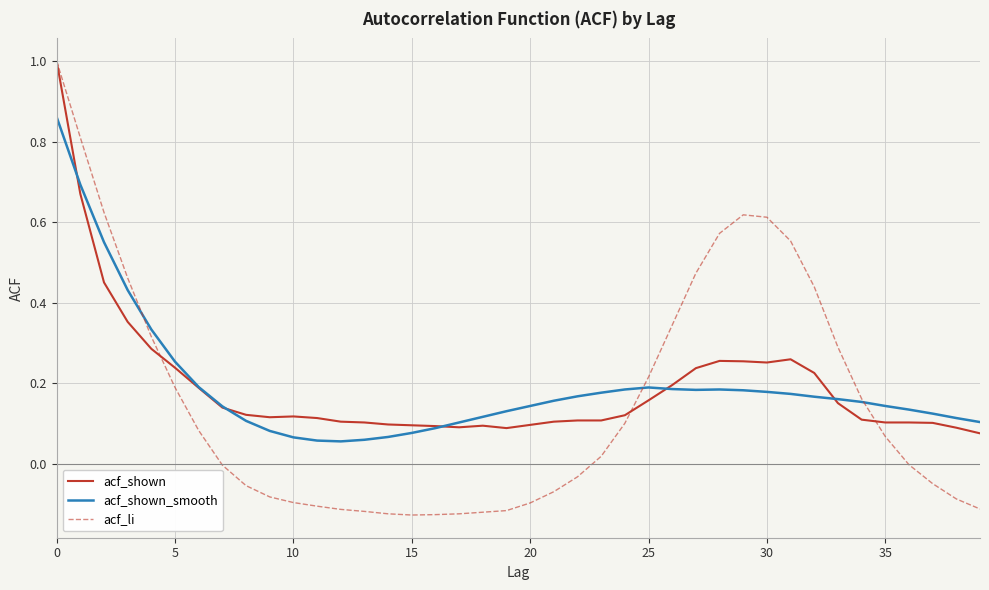

How many times do acf_li and acf_shown_smooth cross each other?

3